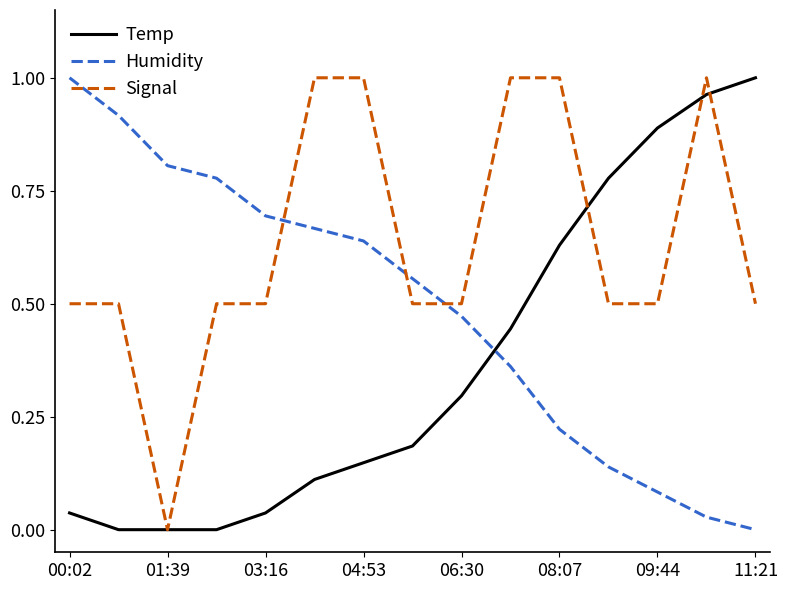

List the series in order of their overall mean, lowest first.

Temp, Humidity, Signal